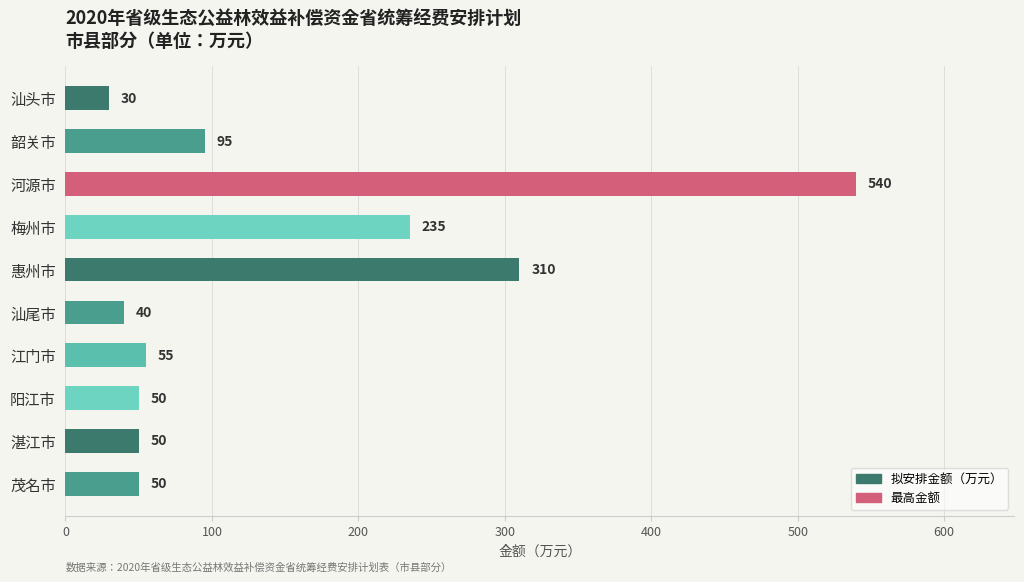

The chart shows a value of 95 at 韶关市. True or false?

True